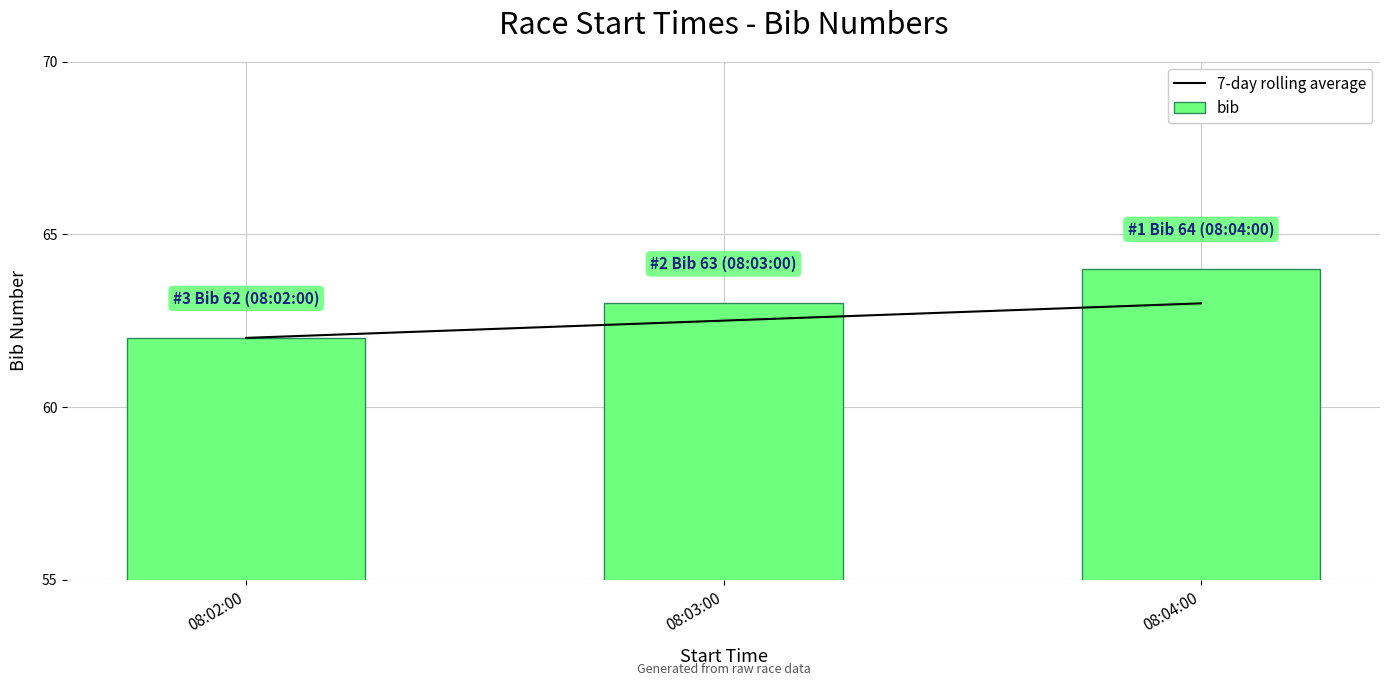

What is the spread (max minus min) of values at 08:03:00?

0.5